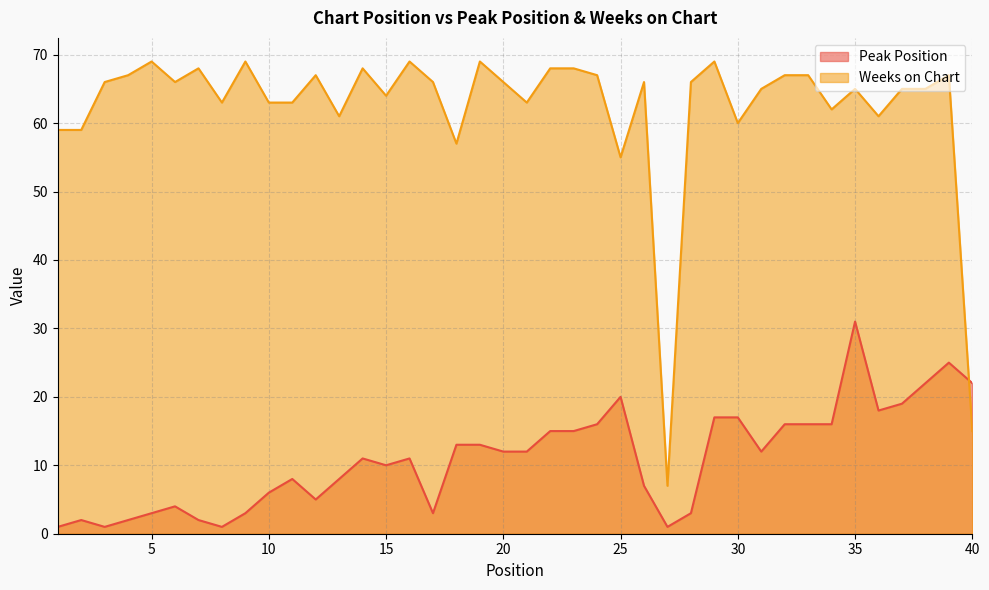

Where does the Weeks on Chart series first go above 66?

4